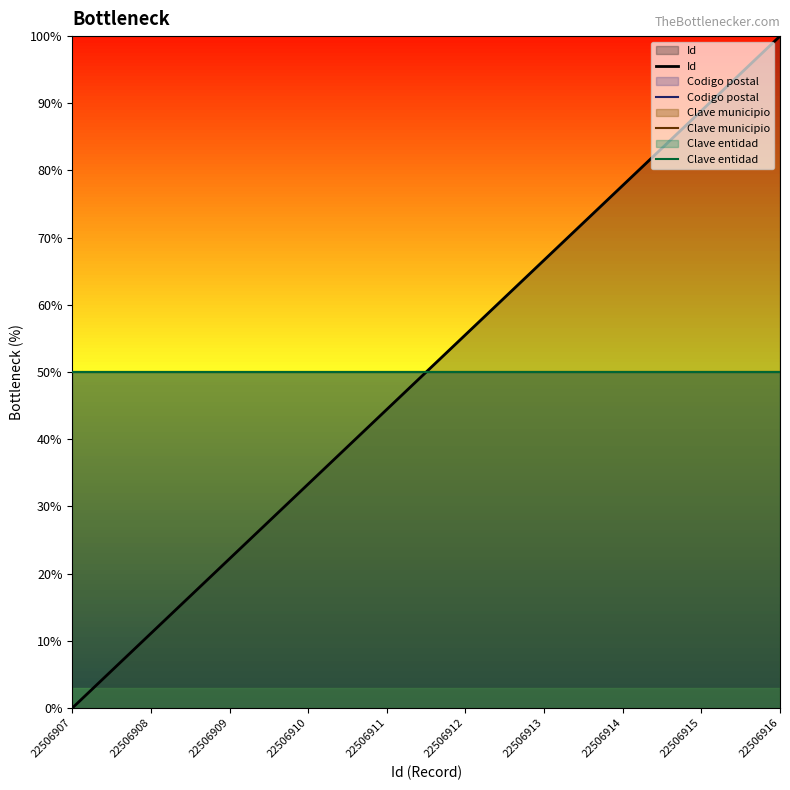

True or false: Clave entidad has a value of 50.0 at 22506912.

True